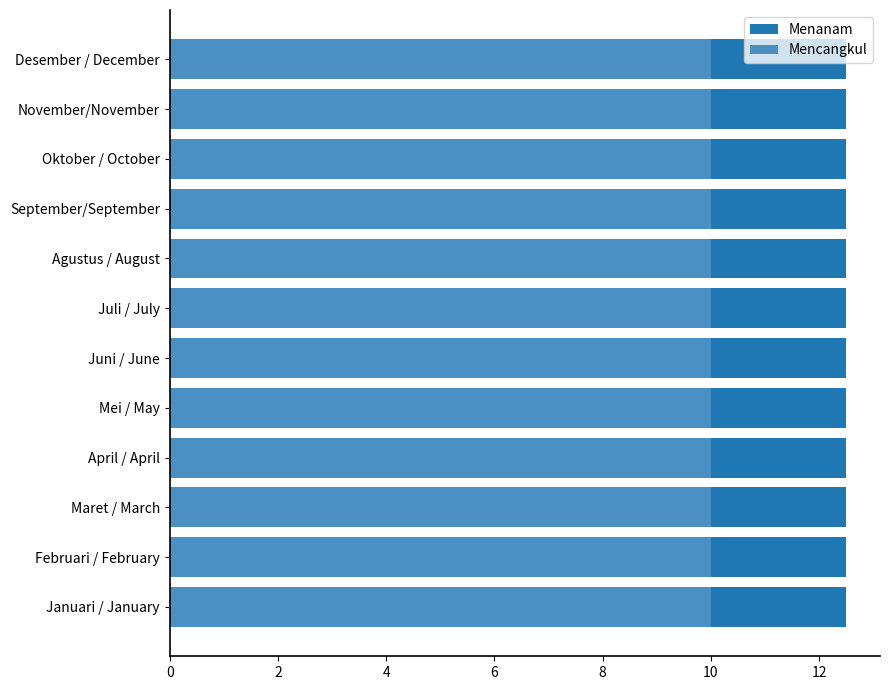

Is it true that Menanam equals 3.3 at Maret / March?

False